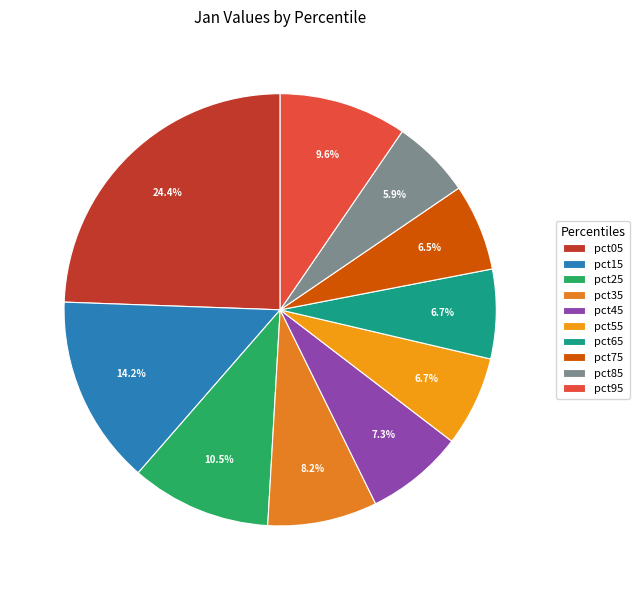

Is there any slice that represents more than half of the pie?

No